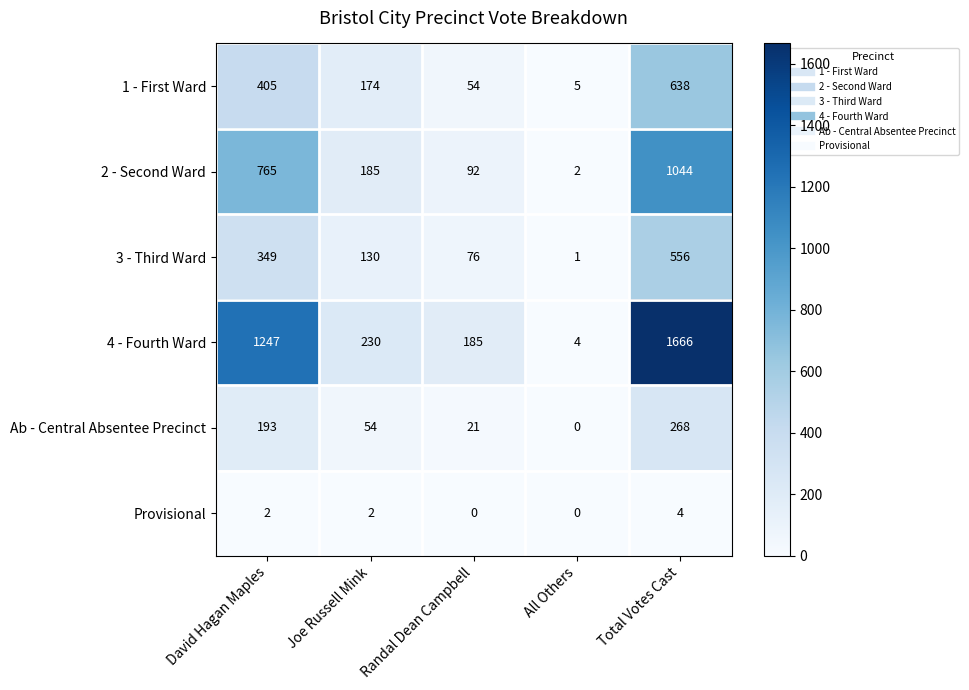

Which series has the largest range (max minus min)?

4 - Fourth Ward